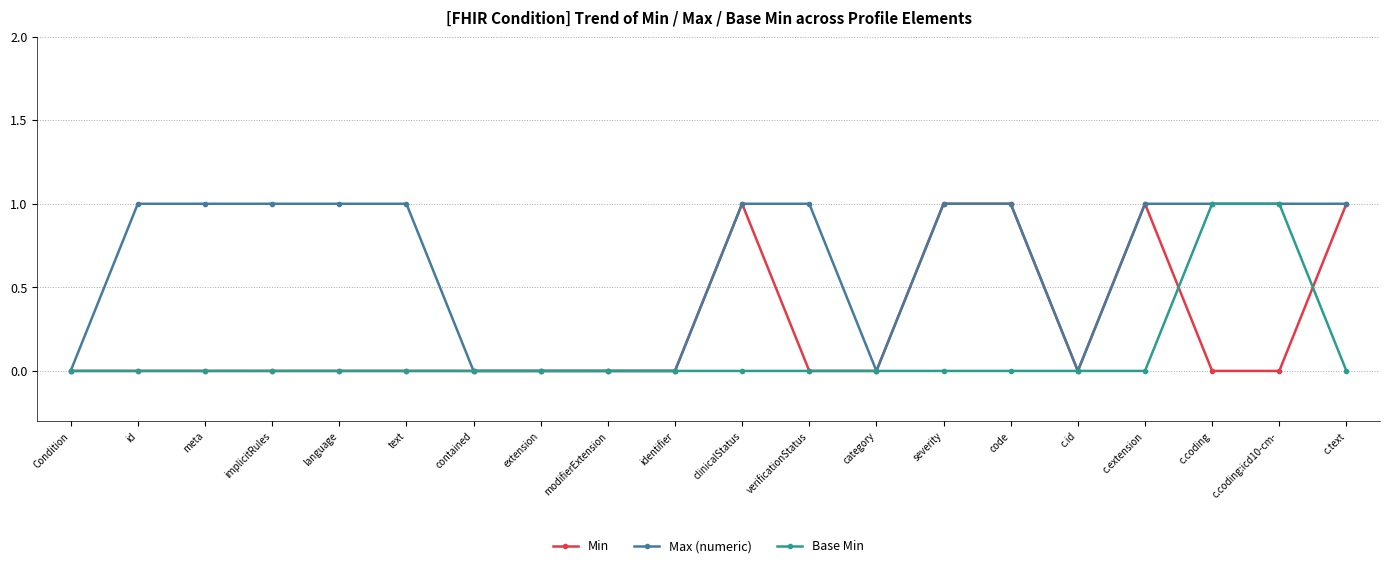

True or false: Min has more than 0 interior local peaks.

True